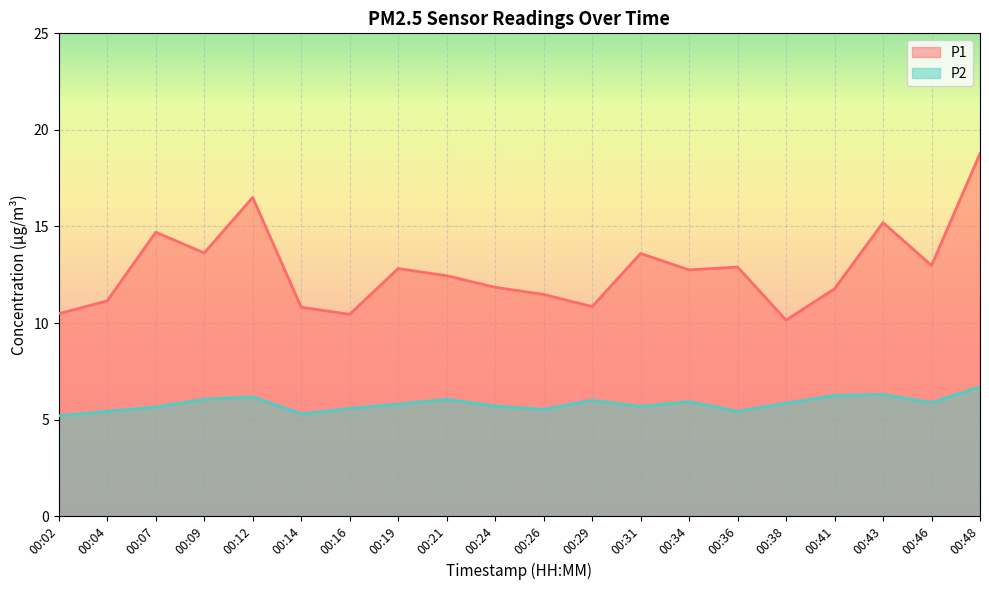

True or false: P2 and P1 intersect in this chart.

False